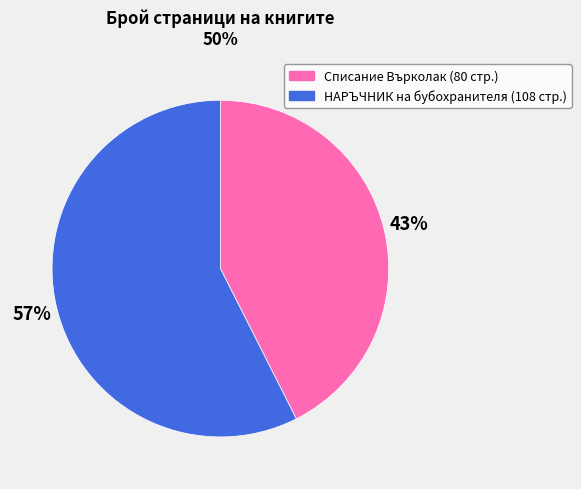

Combined, do НАРЪЧНИК на бубохранителя (108 стр.) and Списание Върколак (80 стр.) account for over 50%?

Yes